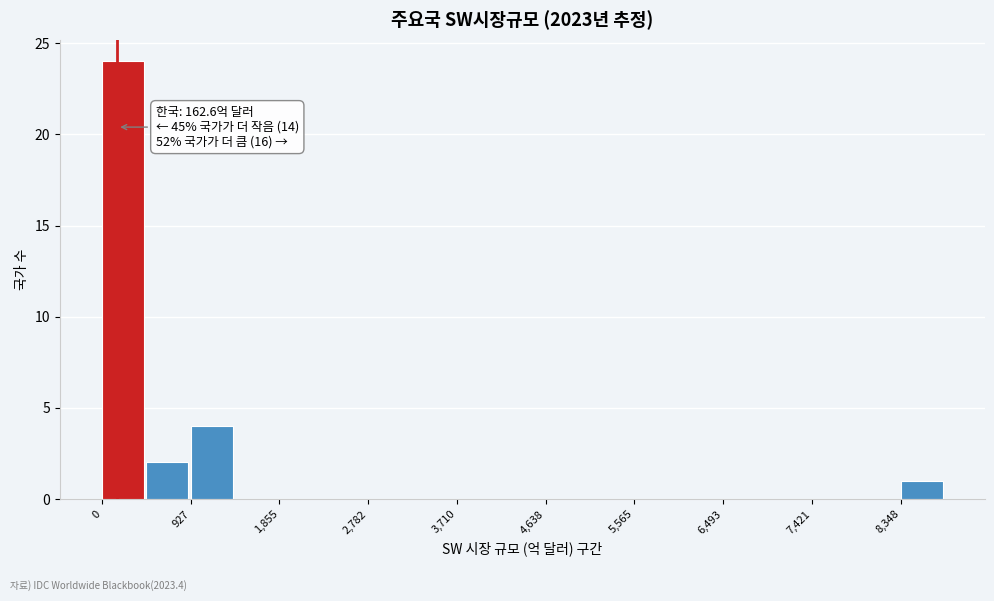

Over which range of the x-axis is the bar tallest?

0 to 500